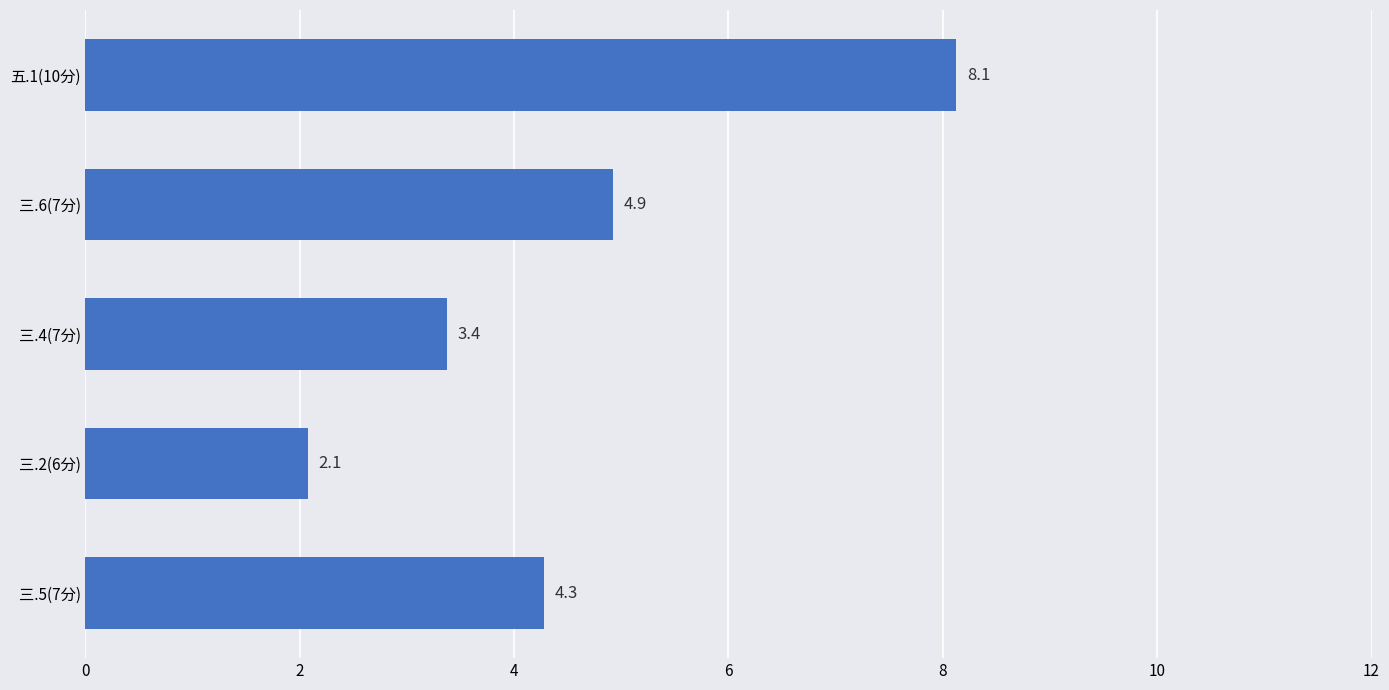

Rank the categories by value from highest to lowest.

五.1(10分), 三.6(7分), 三.5(7分), 三.4(7分), 三.2(6分)